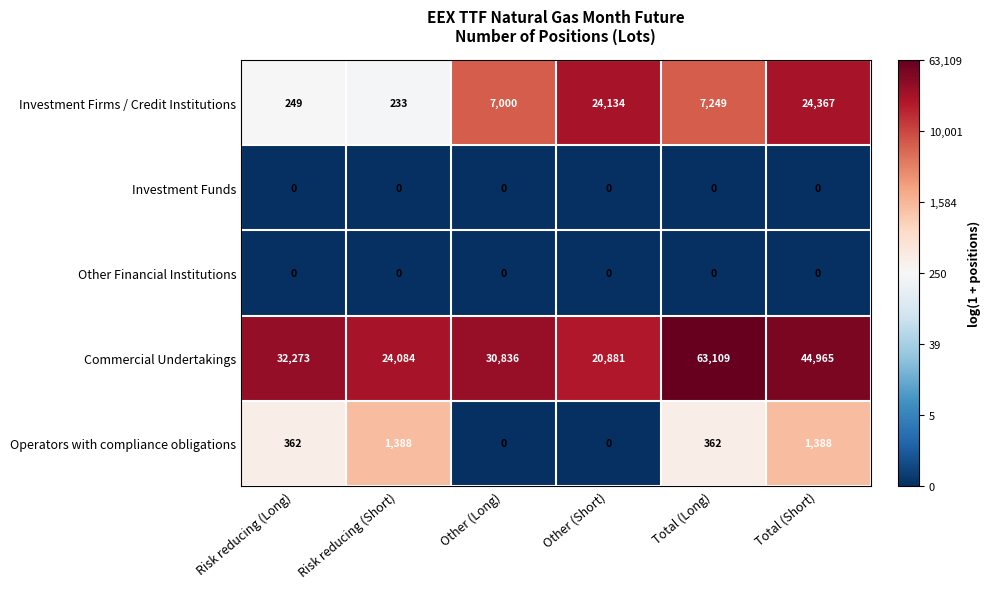

Which series changed the most between Risk reducing (Short) and Total (Long)?

Commercial Undertakings